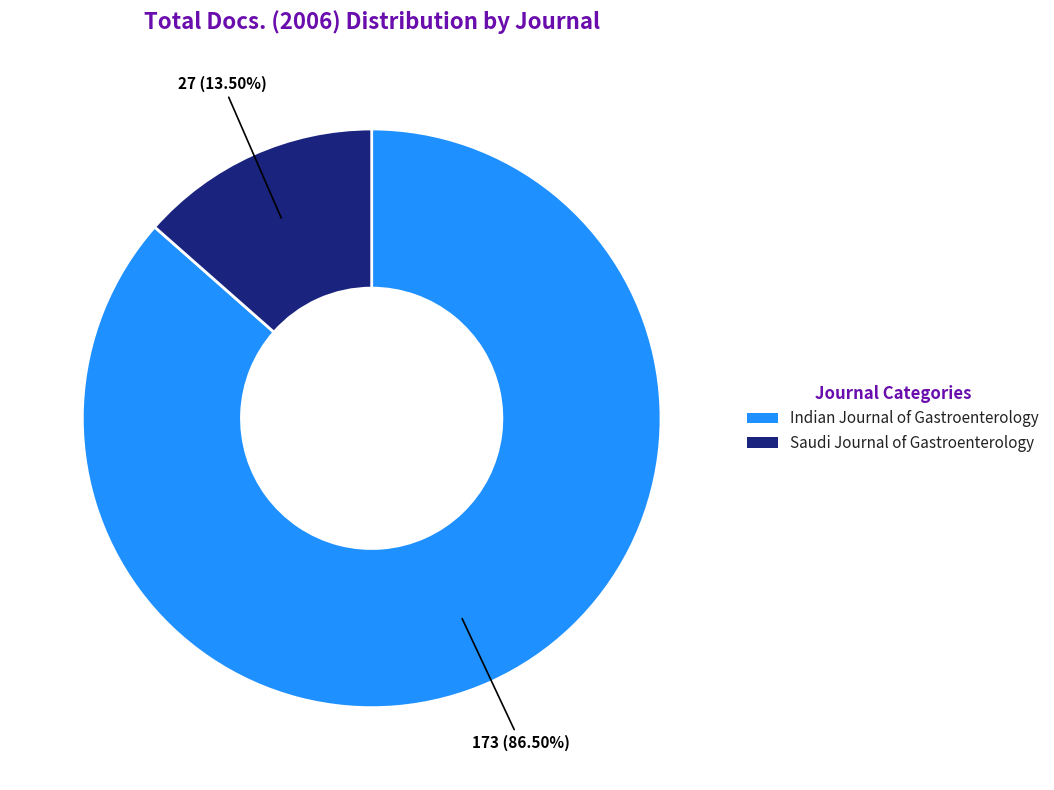

Is the sum of Saudi Journal of Gastroenterology and Indian Journal of Gastroenterology greater than half?

Yes